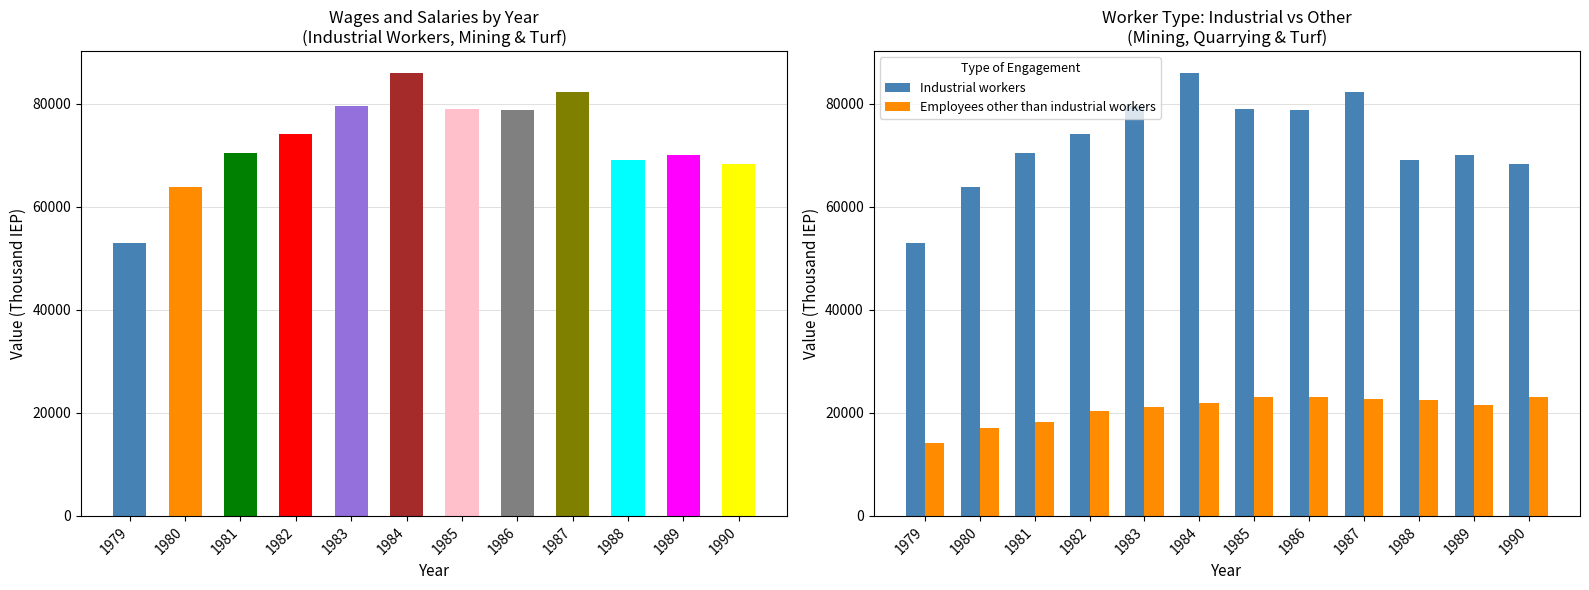

Between 1980 and 1987, which series saw the biggest shift?

Industrial workers